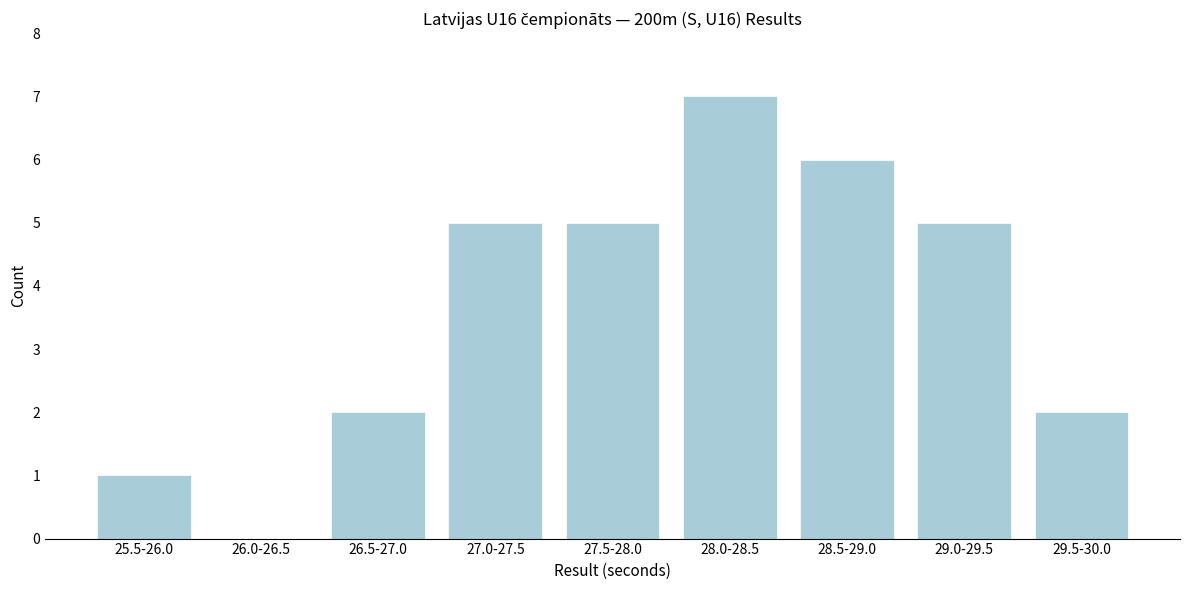

Reading left to right, list all the values displayed in this chart.

25.5-26.0=1	26.0-26.5=0	26.5-27.0=2	27.0-27.5=5	27.5-28.0=5	28.0-28.5=7	28.5-29.0=6	29.0-29.5=5	29.5-30.0=2